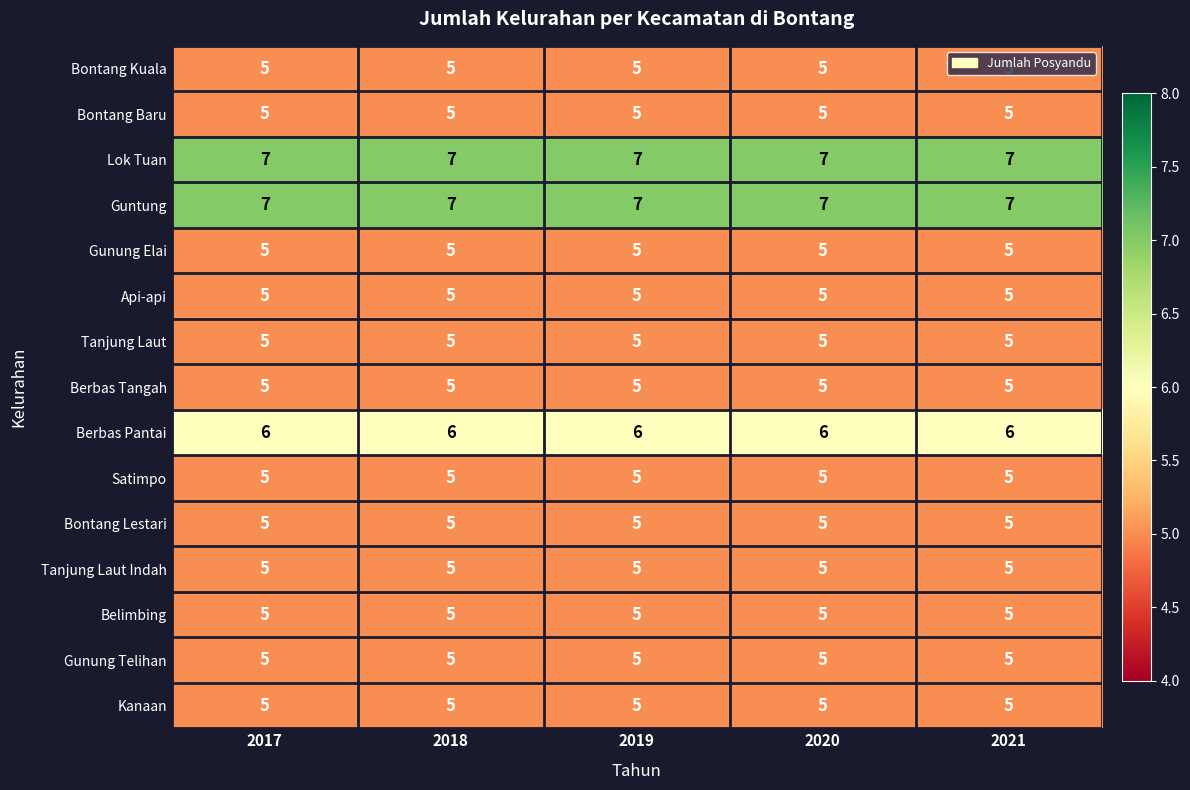

The value of Berbas Pantai at 2019 is 6. True or false?

True